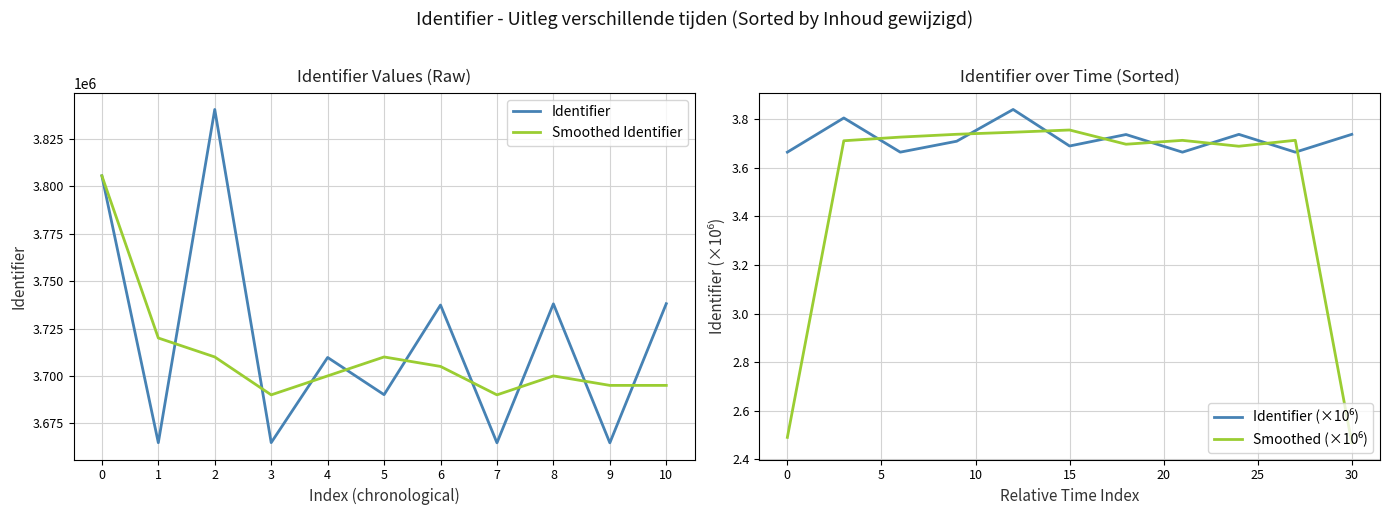

The value of Identifier at 4 is 3709728. True or false?

True